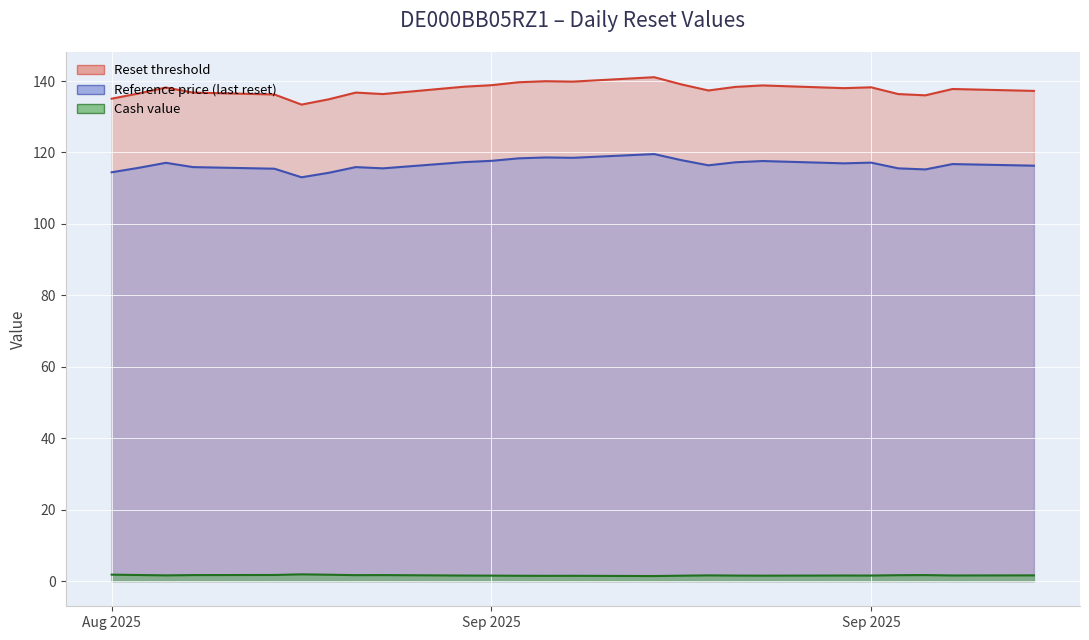

Between 2025-09-19 and 2025-09-10, which series saw the biggest shift?

Reset threshold